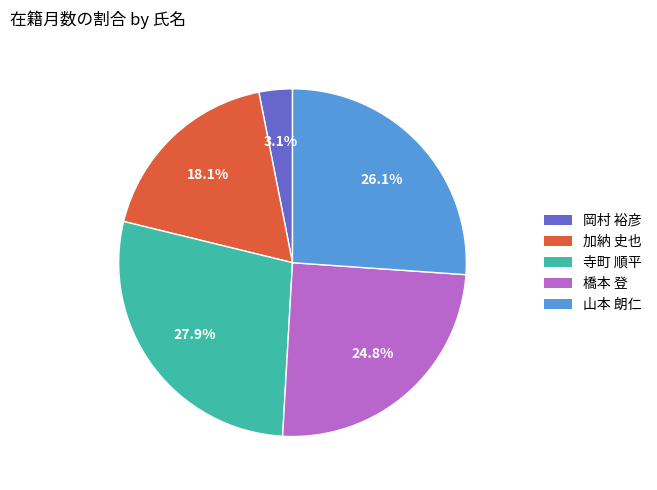

Rank the categories by value from highest to lowest.

寺町 順平, 山本 朗仁, 橋本 登, 加納 史也, 岡村 裕彦